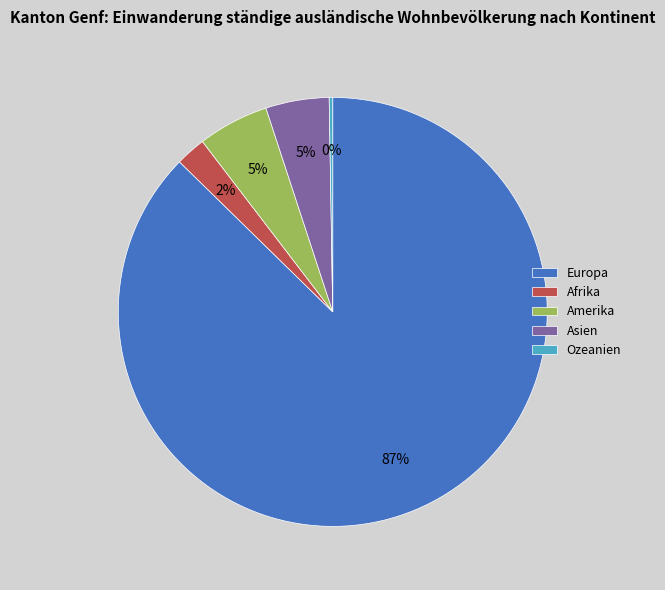

Is Europa the majority of the pie?

Yes